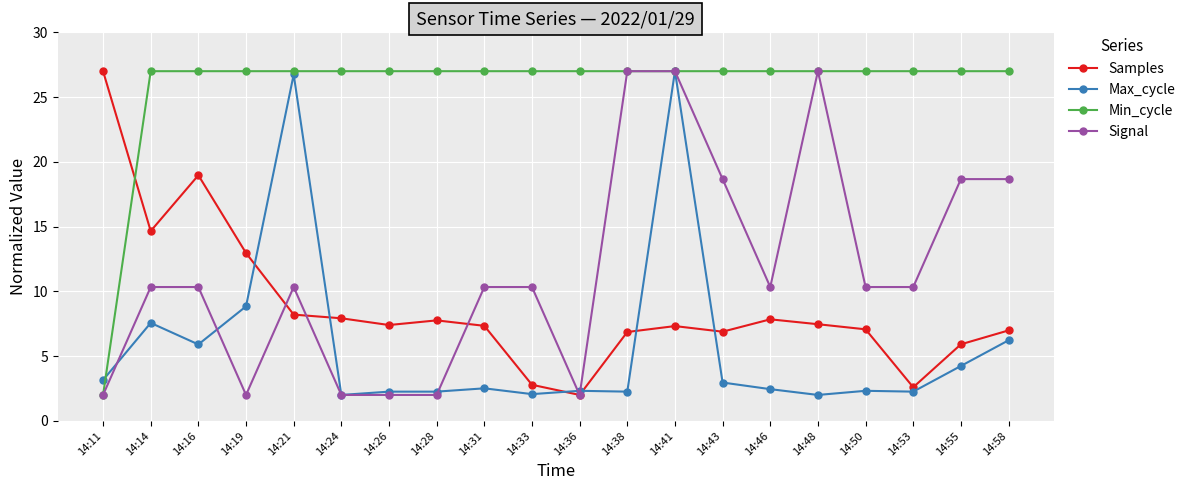

What is the sum of the Samples values at 14:24 and 14:58?

14.9